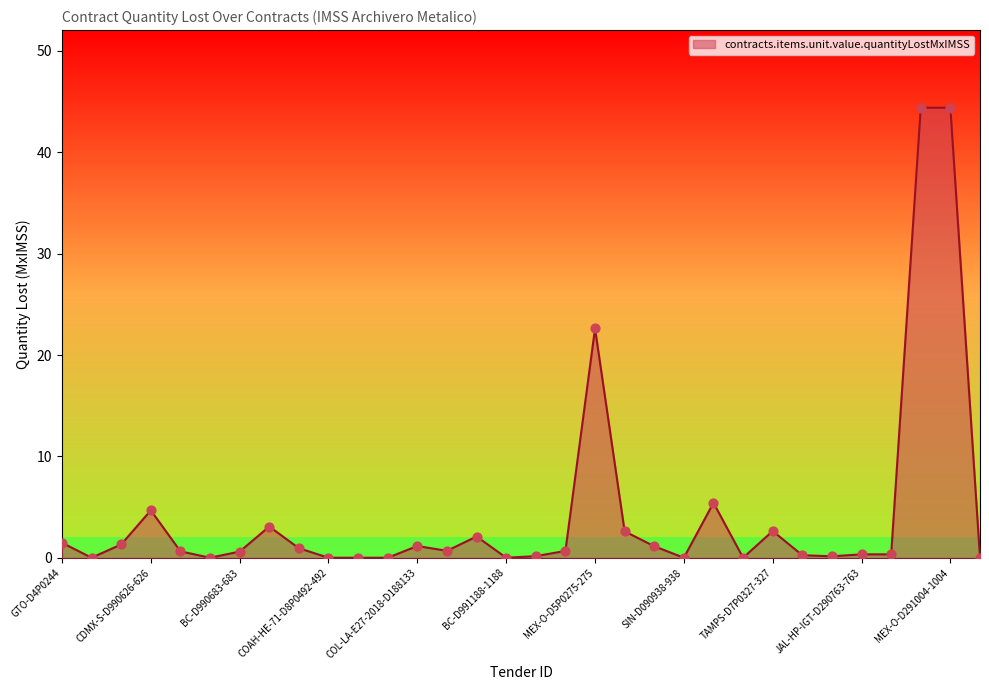

What is the greatest value displayed?

44.4